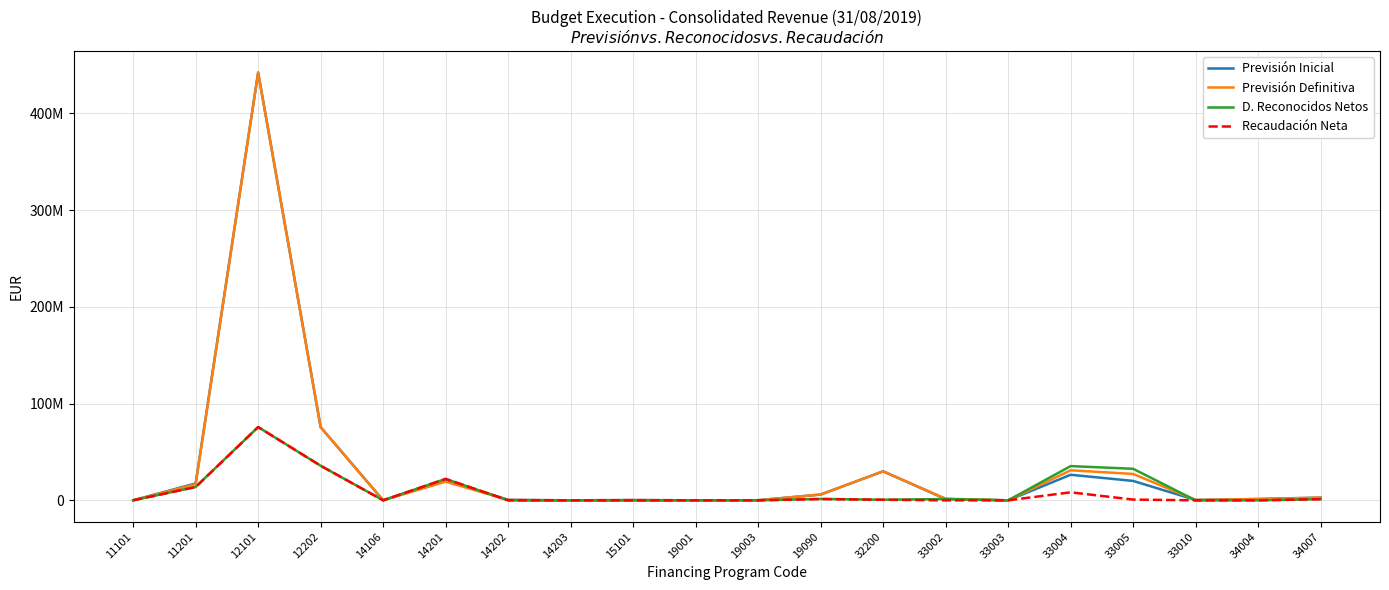

Is it true that Previsión Inicial equals 174088401.1 at 14106?

False